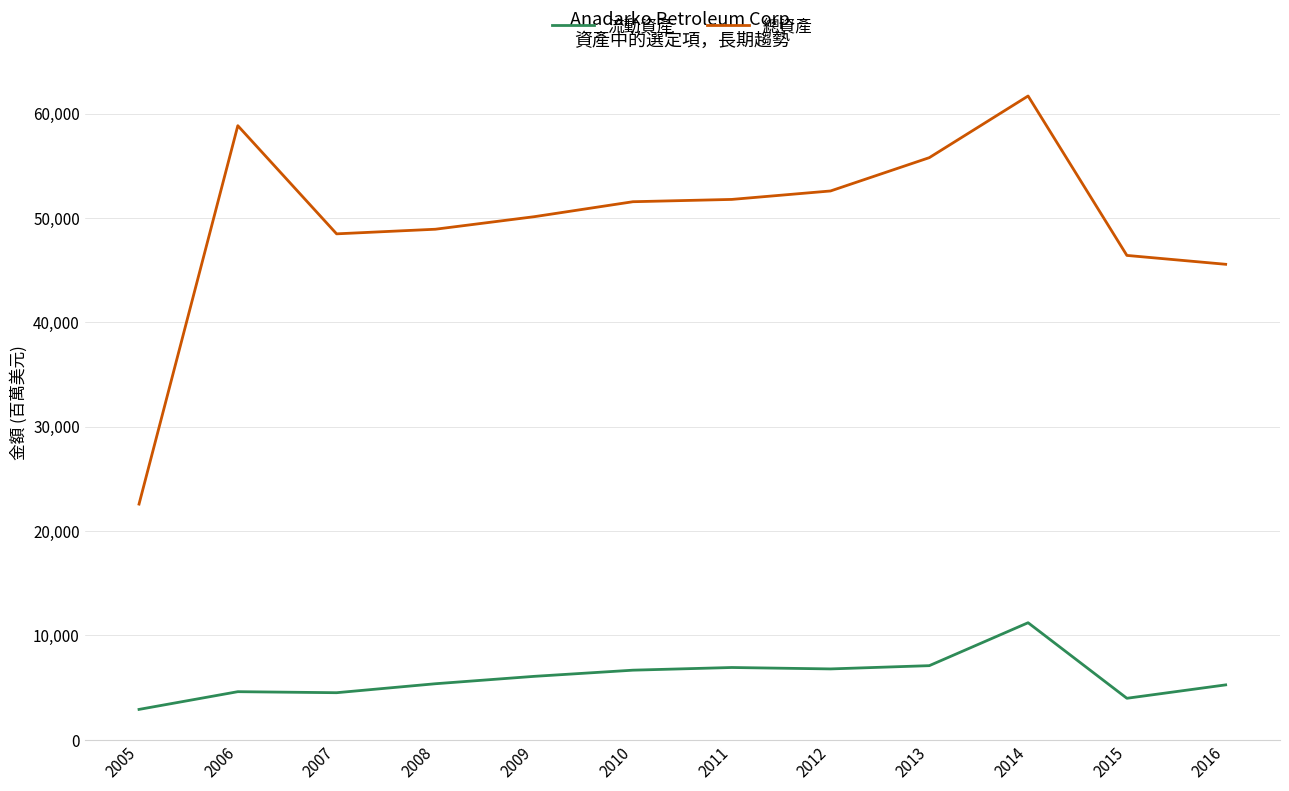

Which series has the widest spread of values?

總資產